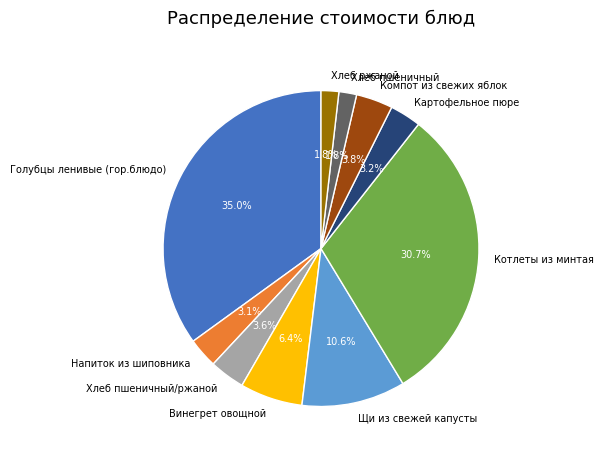

What is the largest slice in the pie chart?

Голубцы ленивые (гор.блюдо)